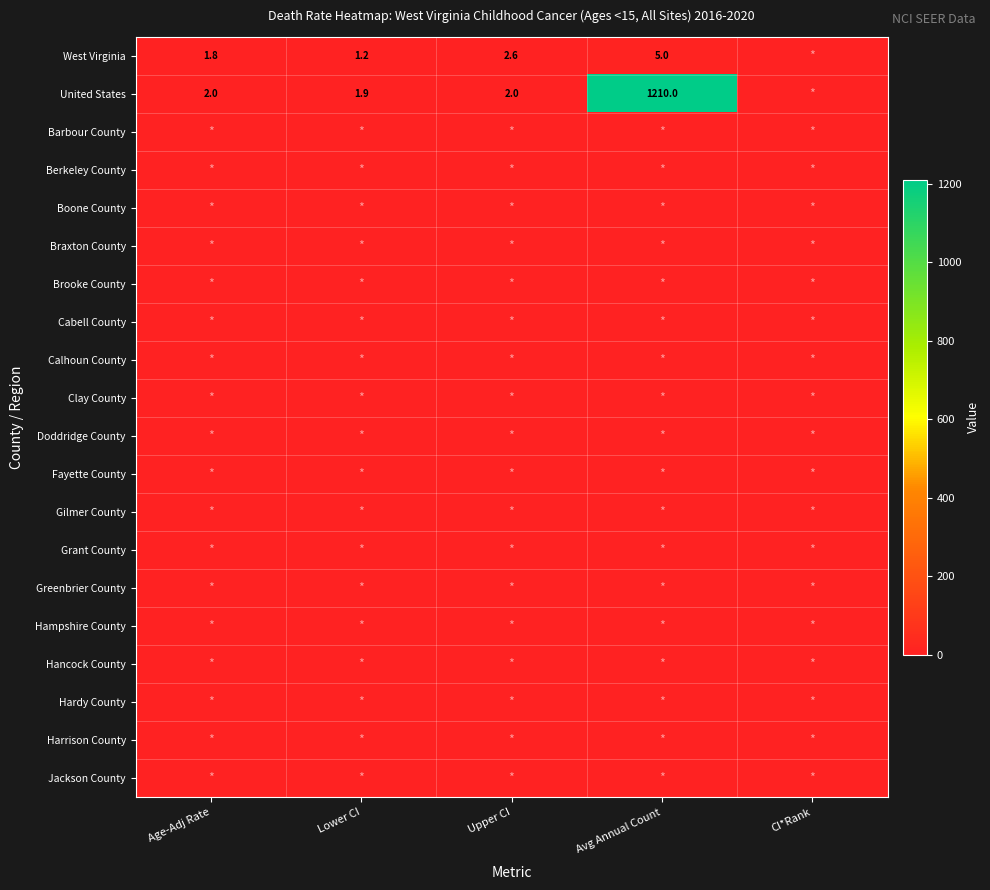

What value does the West Virginia series have at Age-Adj Rate?

1.8